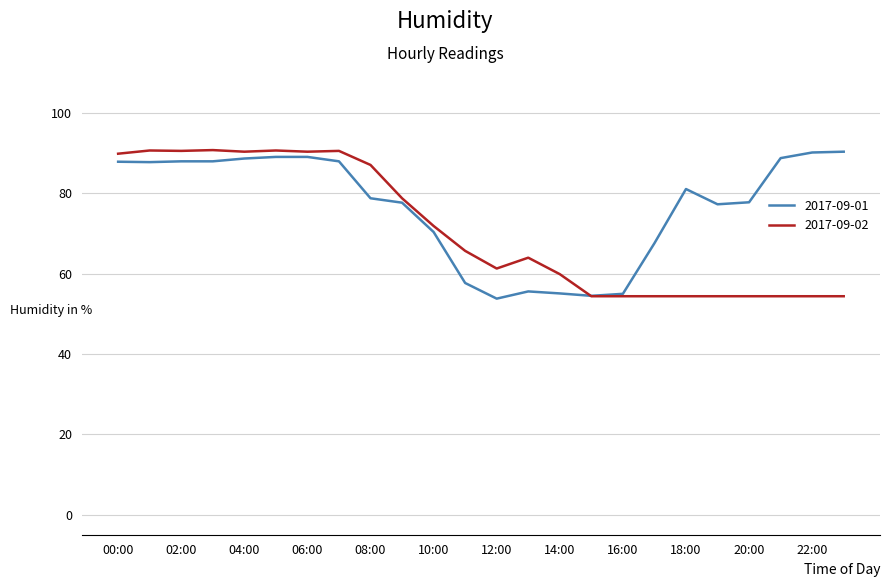

What is the average value of the 2017-09-01 series?

76.6